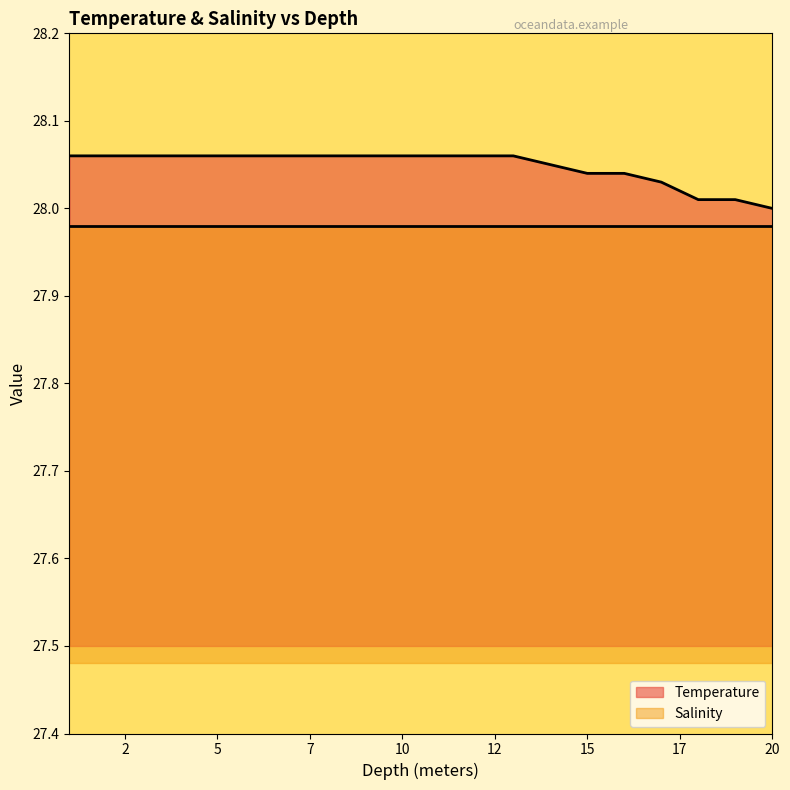

Which has a higher value, 2.0 or 8.0?

2.0